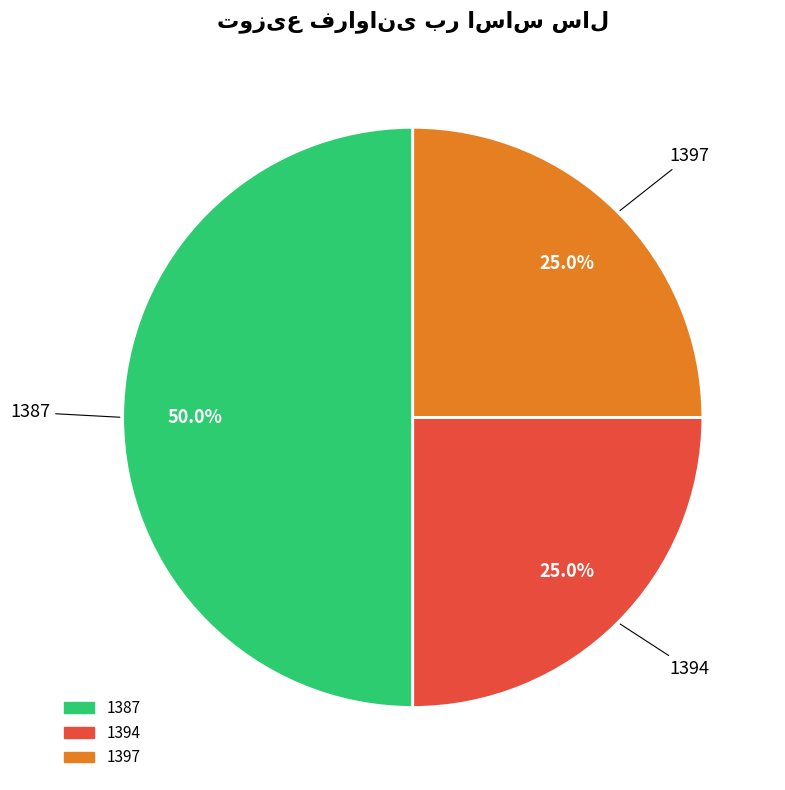

Which category has the biggest portion of the pie?

1387